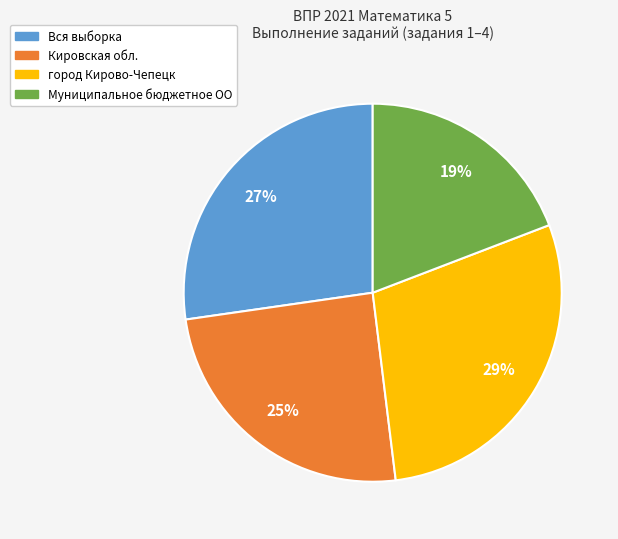

What percentage is the Муниципальное бюджетное ОО slice, to the nearest percent?

19%